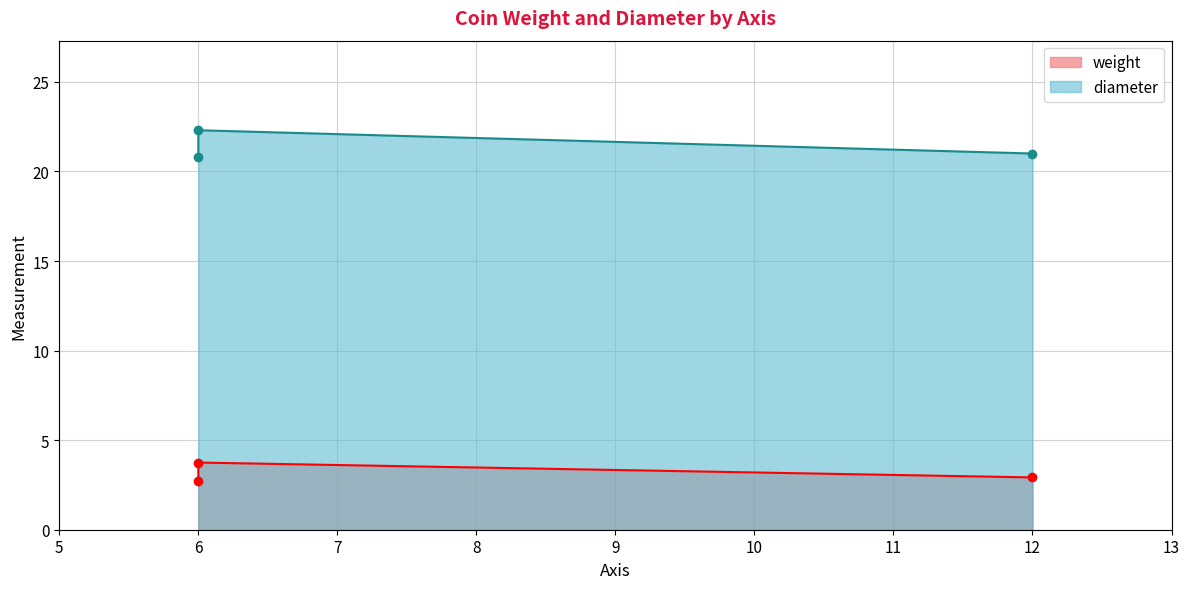

At 12, list the series in order from largest to smallest.

diameter, weight